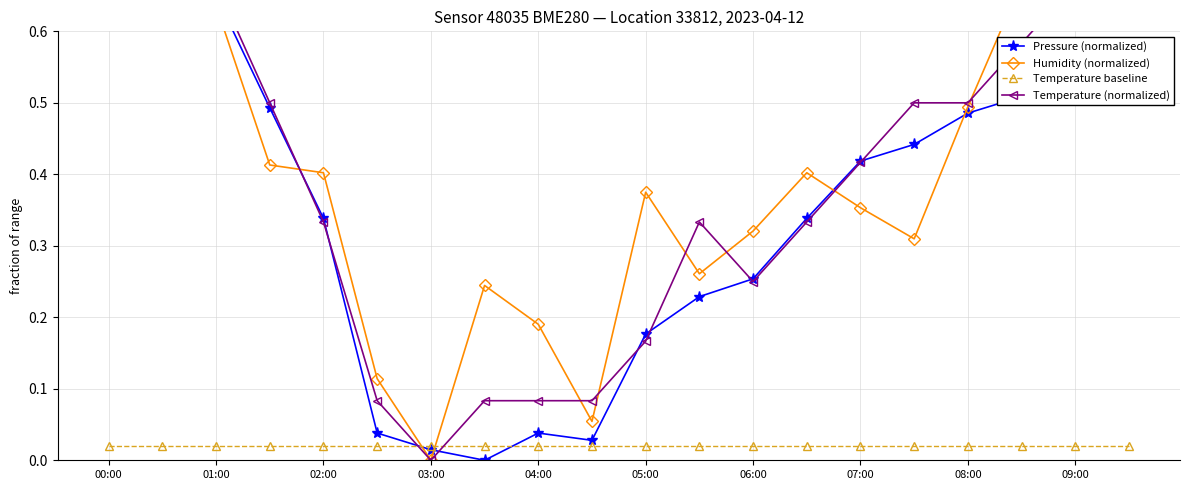

Which series has the widest spread of values?

Pressure (normalized)